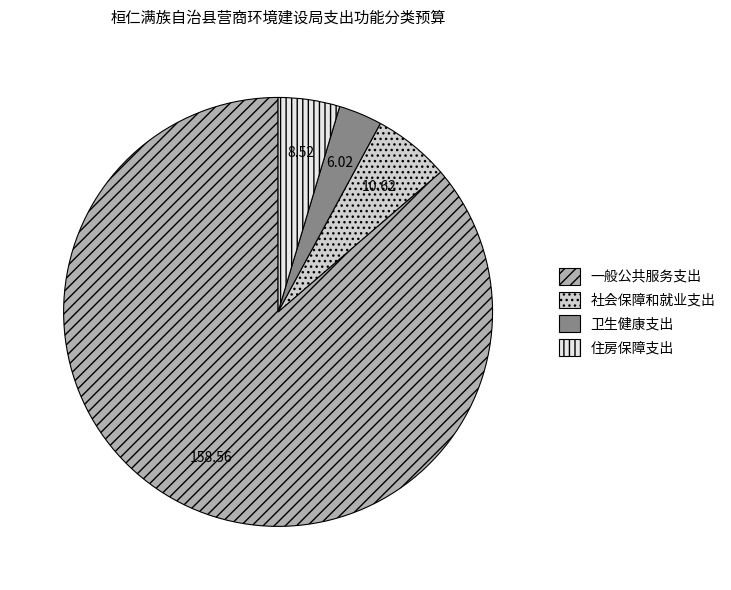

True or false: 住房保障支出 accounts for 5% of the total.

True